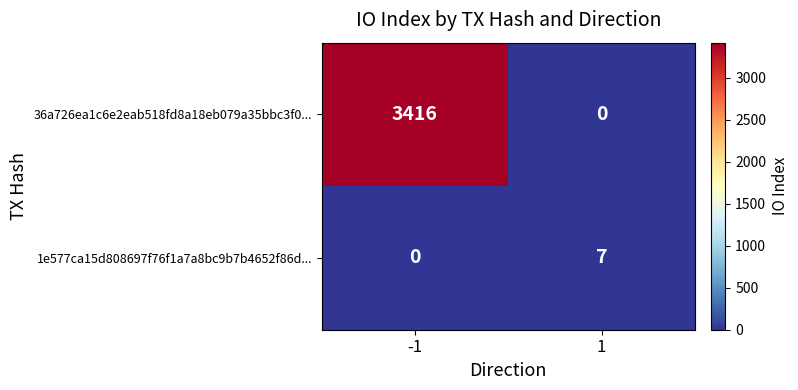

Reading right to left, what are all the values shown in this chart?

36a726ea1c6e2eab518fd8a18eb079a35bbc3f0...: 1=0	-1=3416
1e577ca15d808697f76f1a7a8bc9b7b4652f86d...: 1=7	-1=0